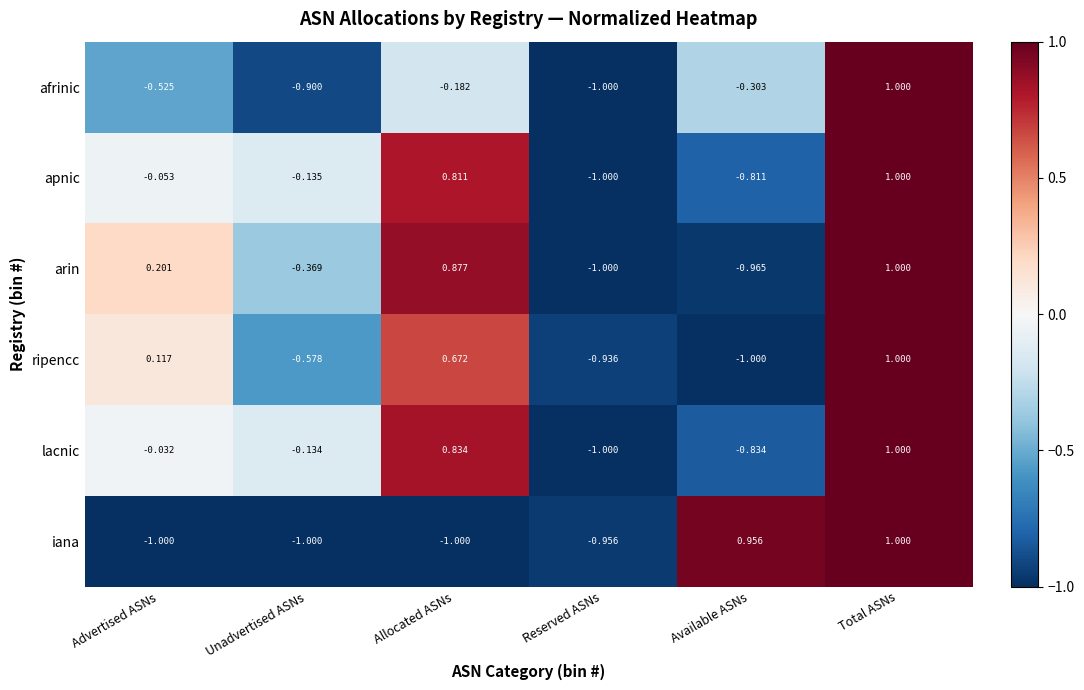

Between Unadvertised ASNs and Total ASNs, which series saw the biggest shift?

iana